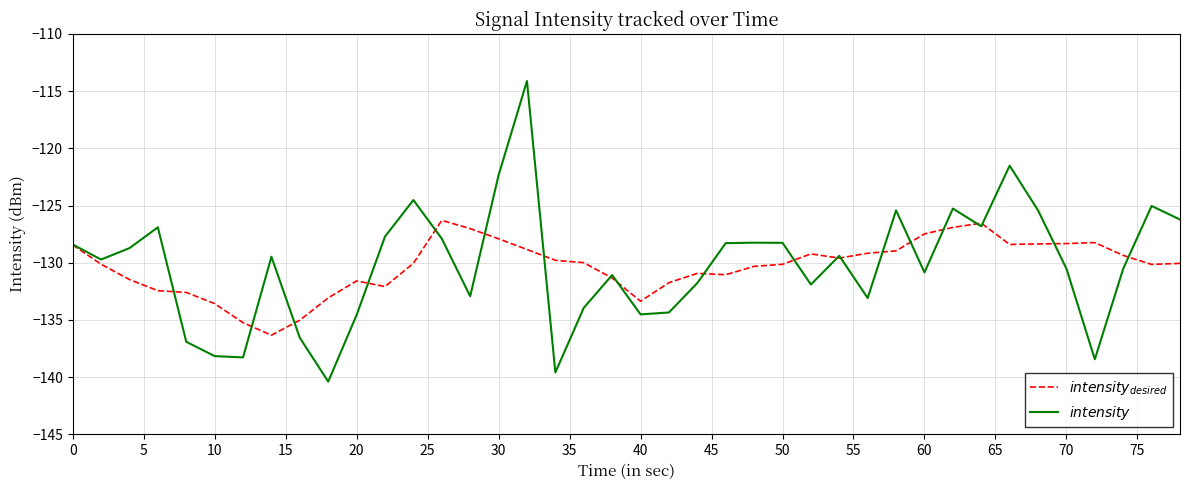

What is the smallest value displayed?

-140.4